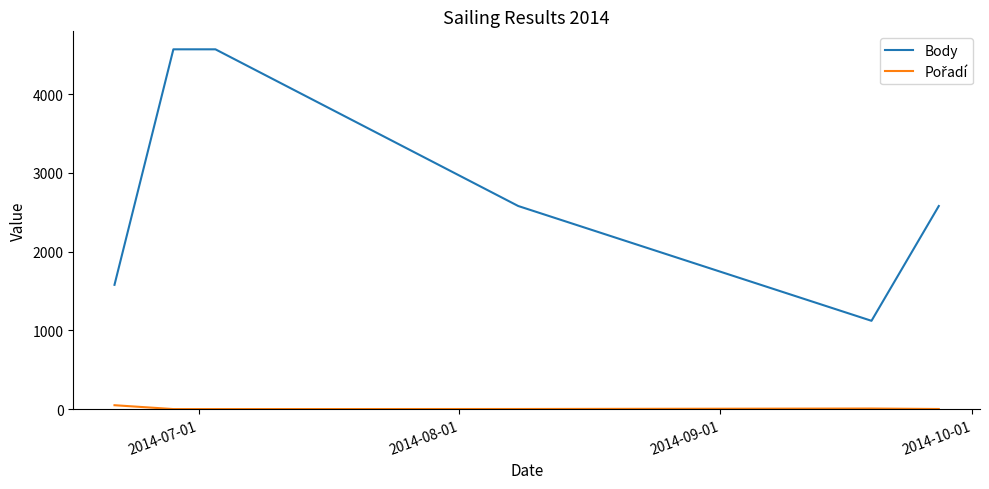

What is the minimum value for Body?

1122